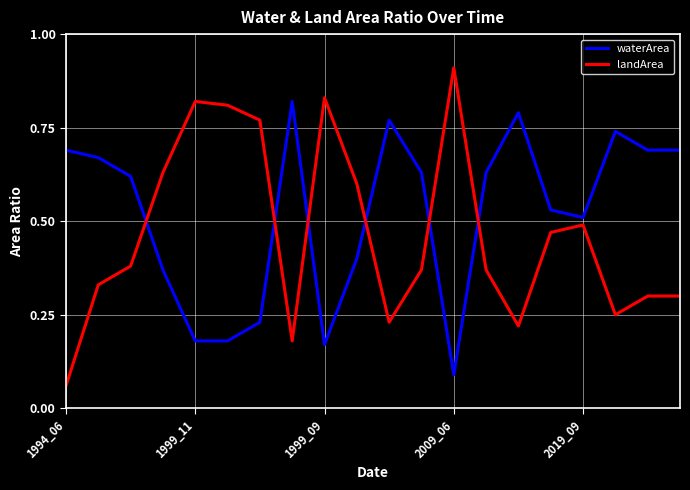

Rank the series by their average value, from lowest to highest.

landArea, waterArea